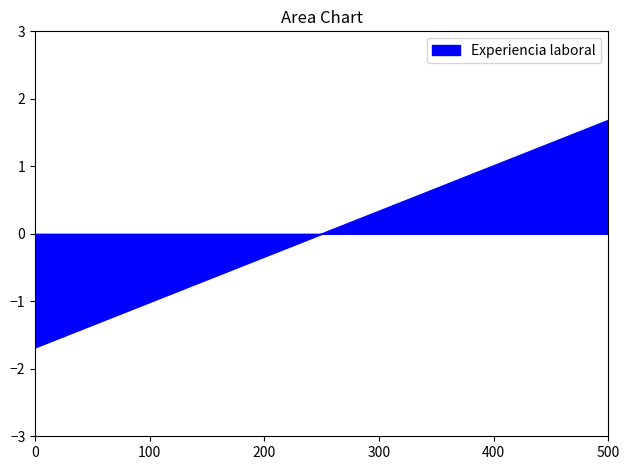

What is the greatest value displayed?

1.7